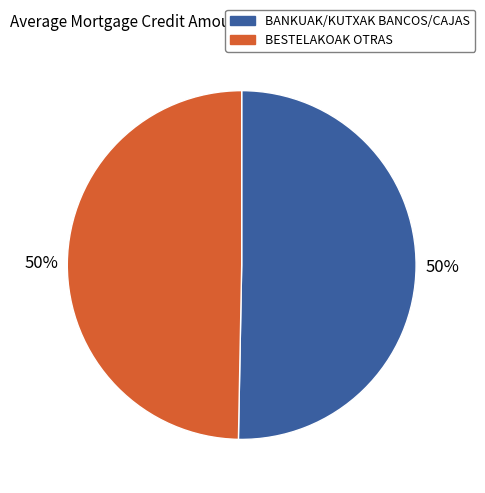

To the nearest percent, what portion does BANKUAK/KUTXAK BANCOS/CAJAS represent?

50%